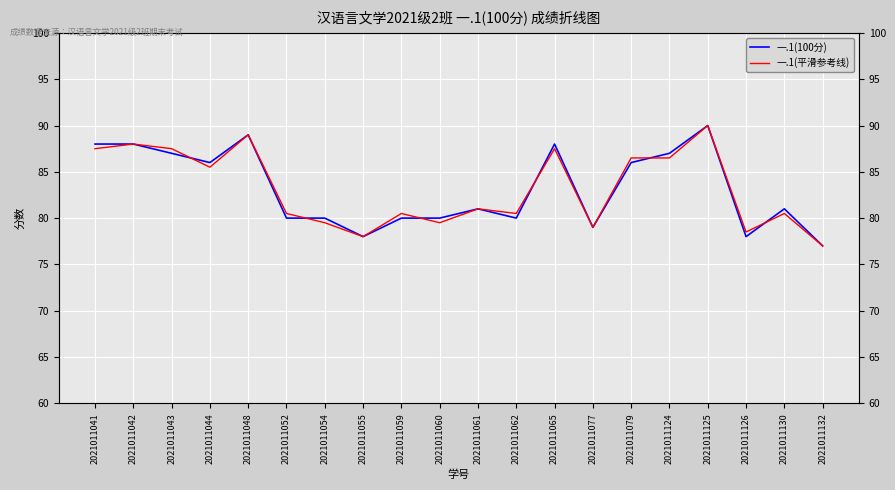

Which series has the largest range (max minus min)?

一.1(100分)